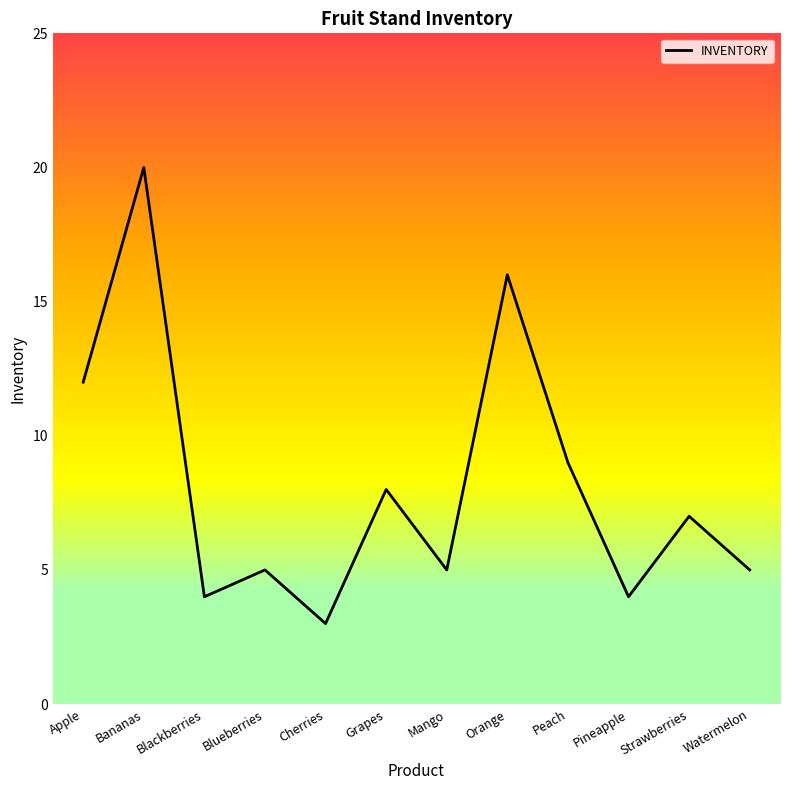

At which category does the data reach its first local peak?

Bananas